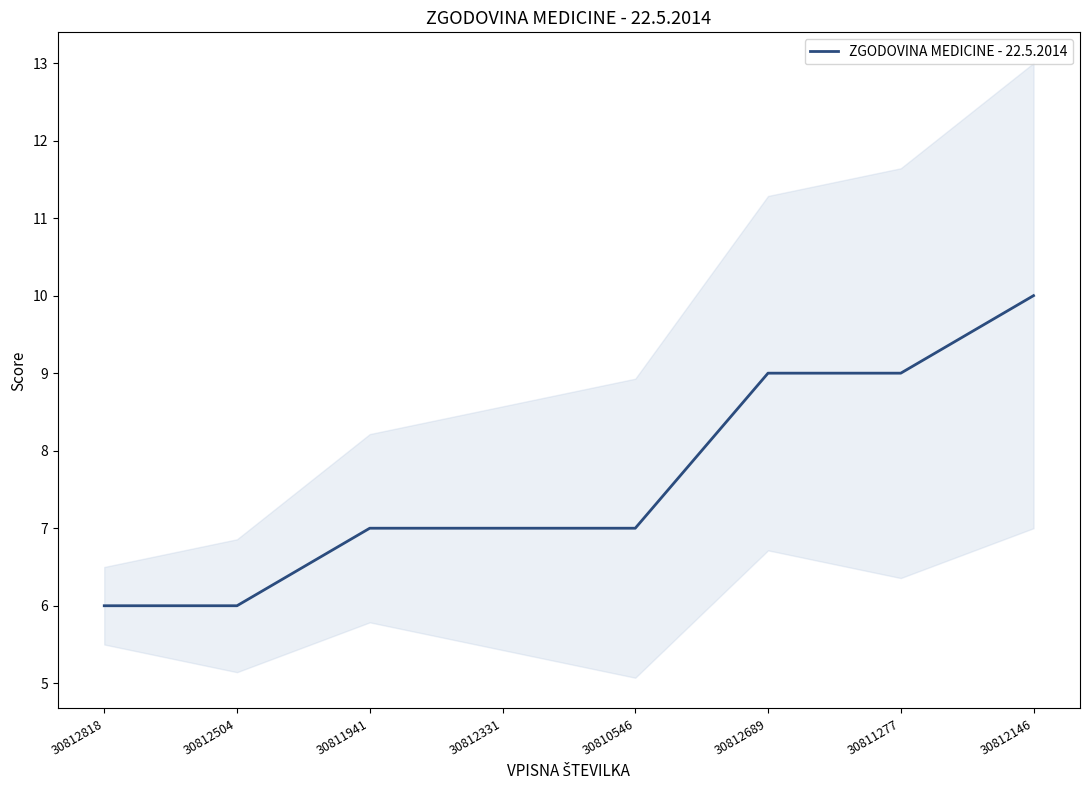

What position from the right is 30812504?

7